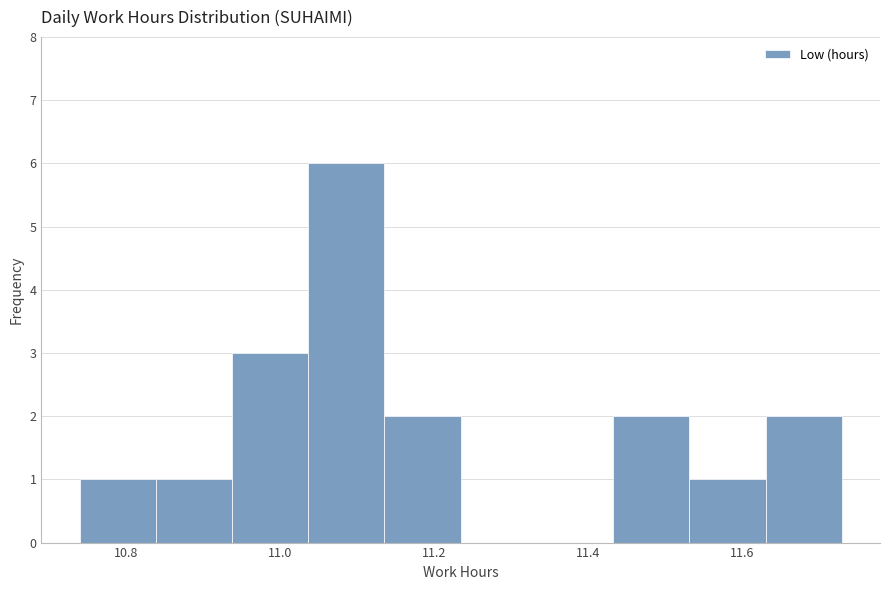

Which range on the x-axis has the tallest bar?

11.04 to 11.14